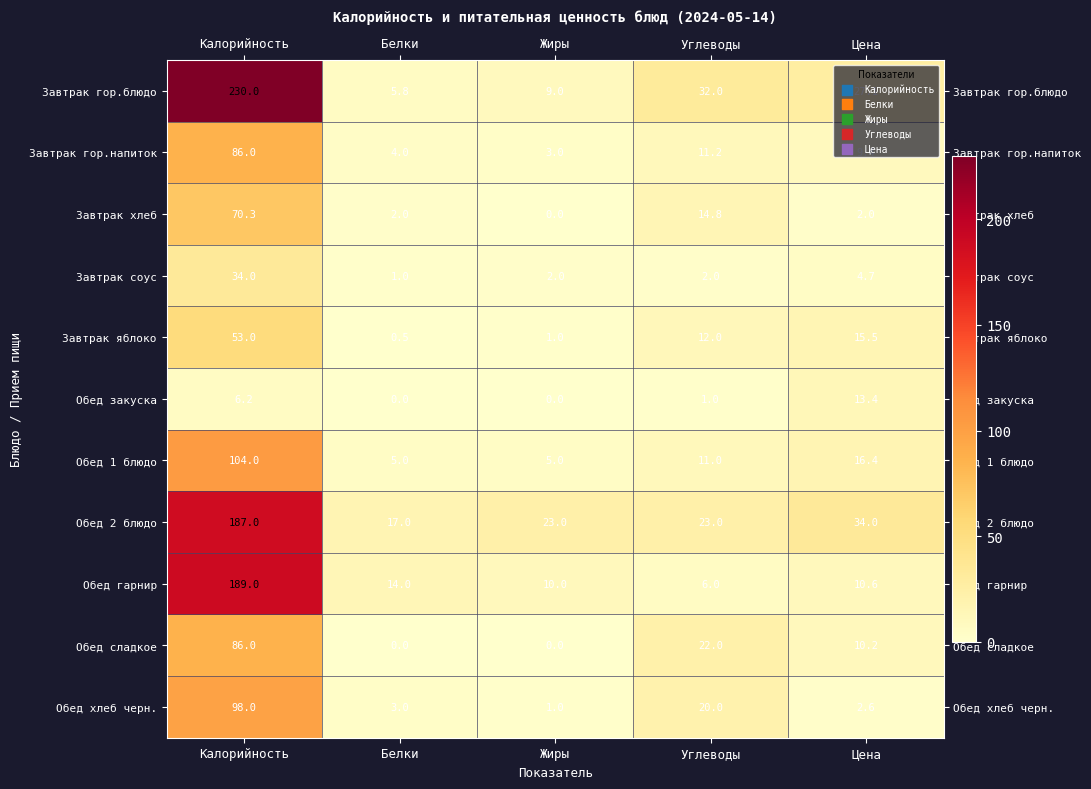

At how many categories does at least one series exceed 209?

1